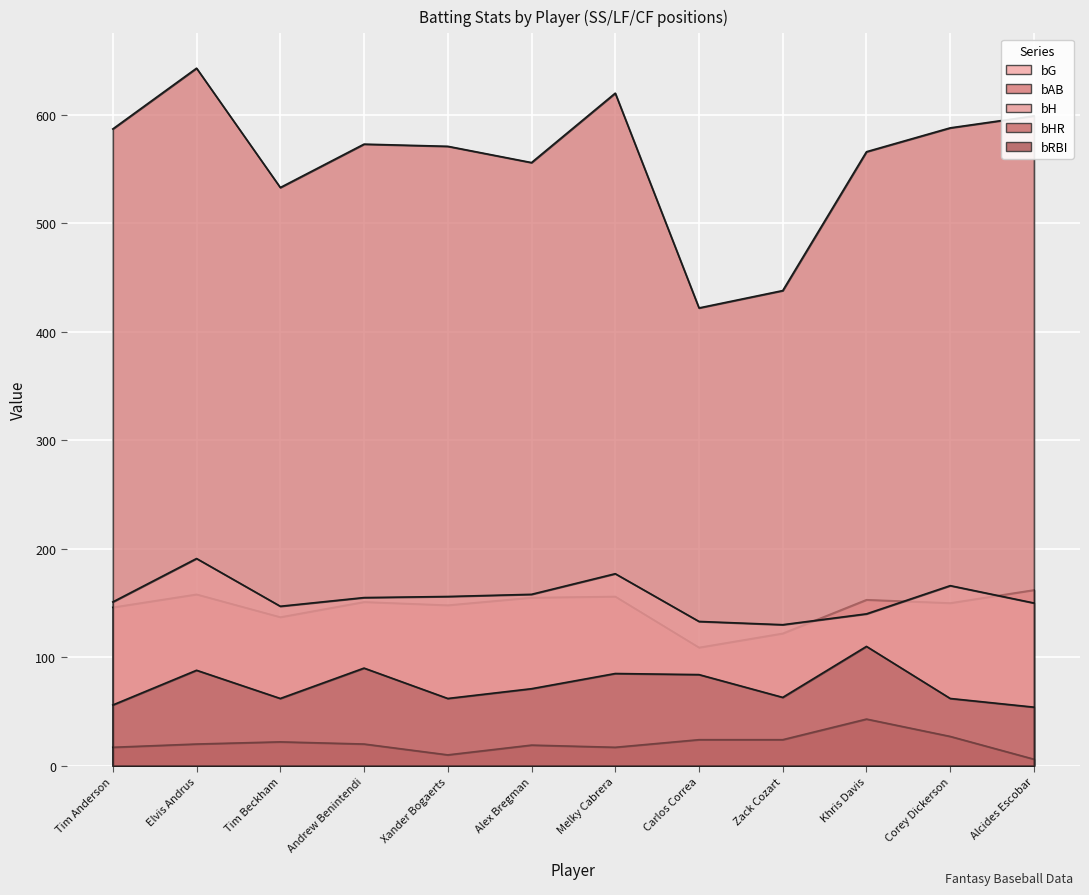

Reading left to right, list all the values displayed in this chart.

bG: 146	158	137	151	148	155	156	109	122	153	150	162
bAB: 587	643	533	573	571	556	620	422	438	566	588	599
bH: 151	191	147	155	156	158	177	133	130	140	166	150
bHR: 17	20	22	20	10	19	17	24	24	43	27	6
bRBI: 56	88	62	90	62	71	85	84	63	110	62	54